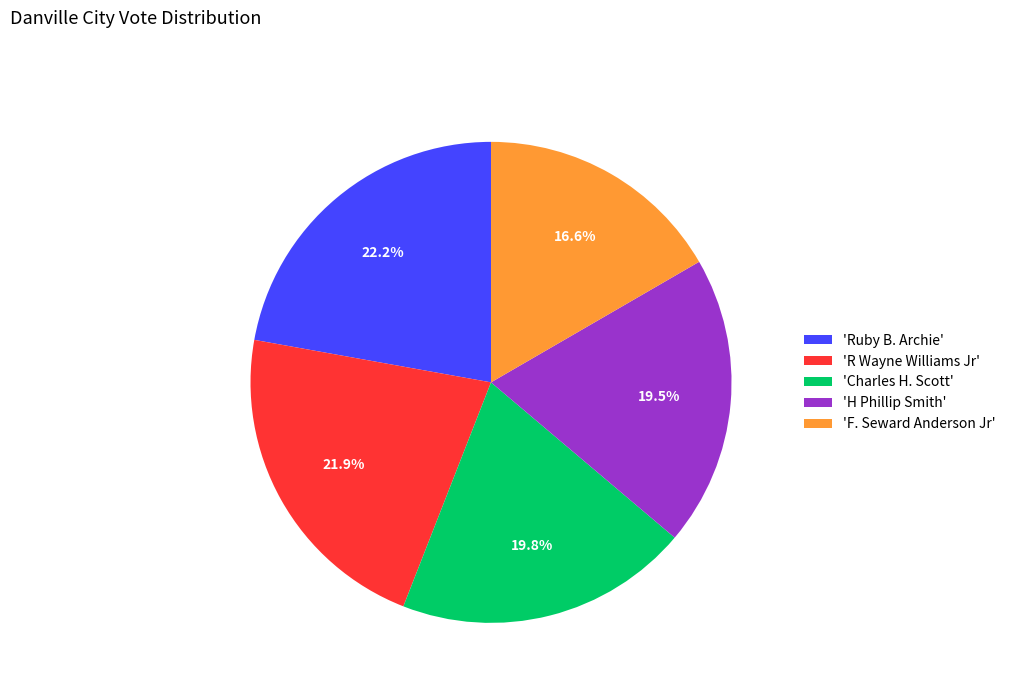

Combined, what portion of the pie is 'R Wayne Williams Jr' and 'F. Seward Anderson Jr'?

38.5%